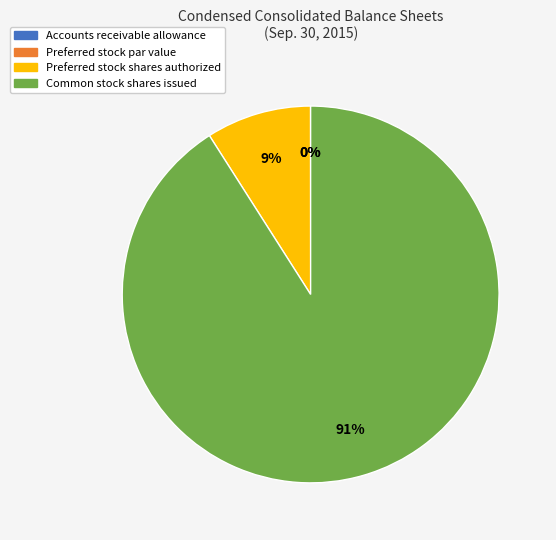

Does Preferred stock par value represent more than half of the total?

No